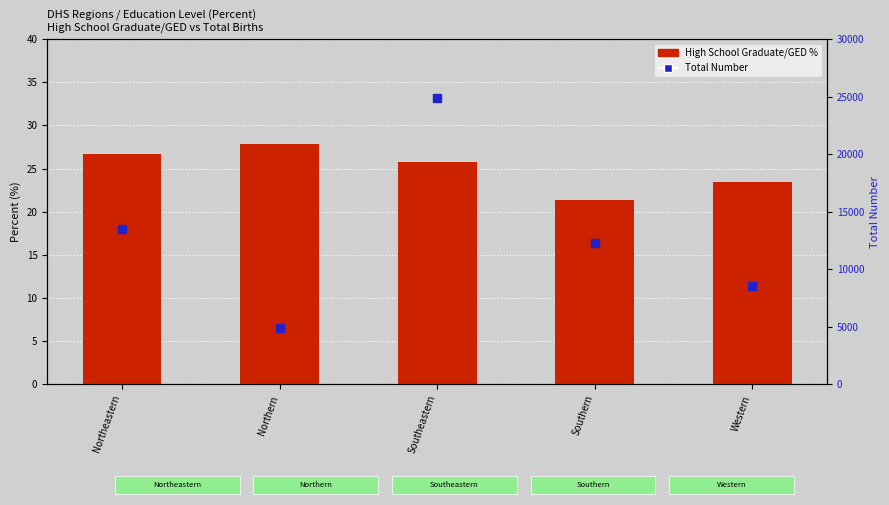

Which series has the largest total across all categories?

Total Number